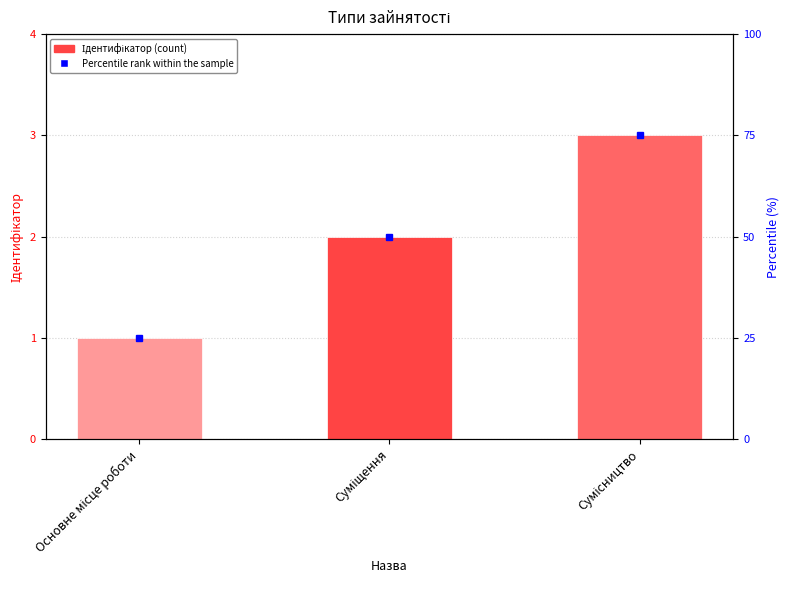

The chart shows a value of 3 at Суміщення. True or false?

False